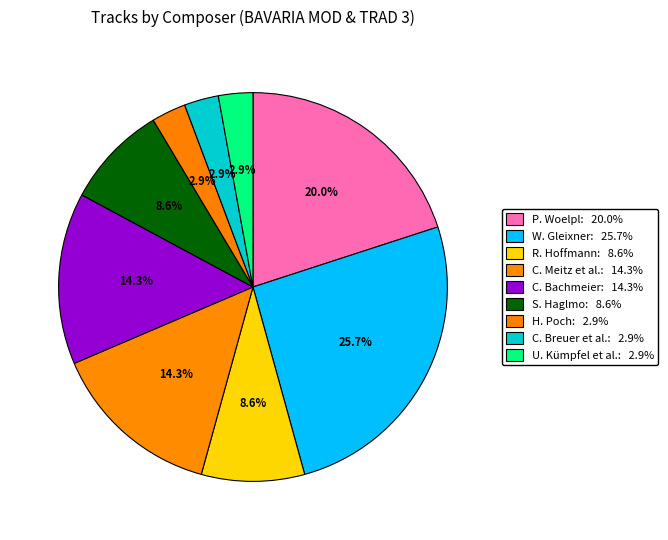

Count the number of slices in the pie.

9